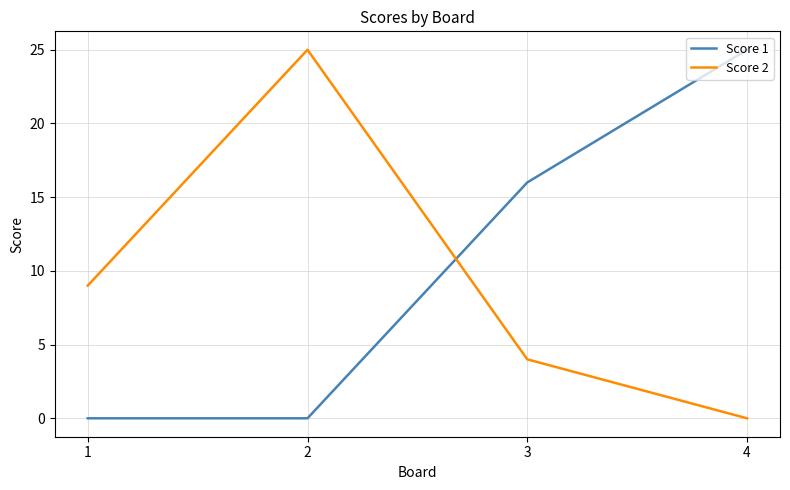

The value of Score 2 at 4 is 0. True or false?

True